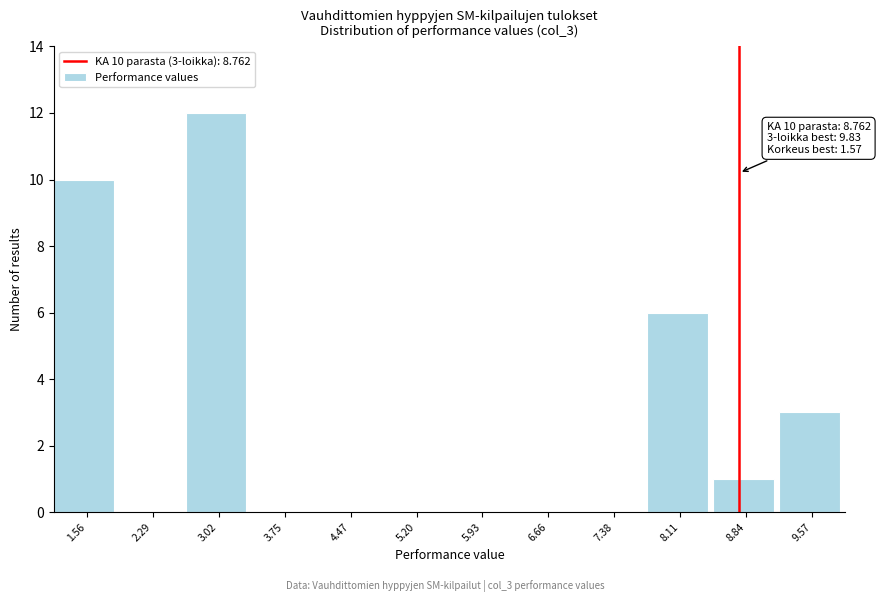

Over which range of the x-axis is the bar tallest?

2.7 to 3.4